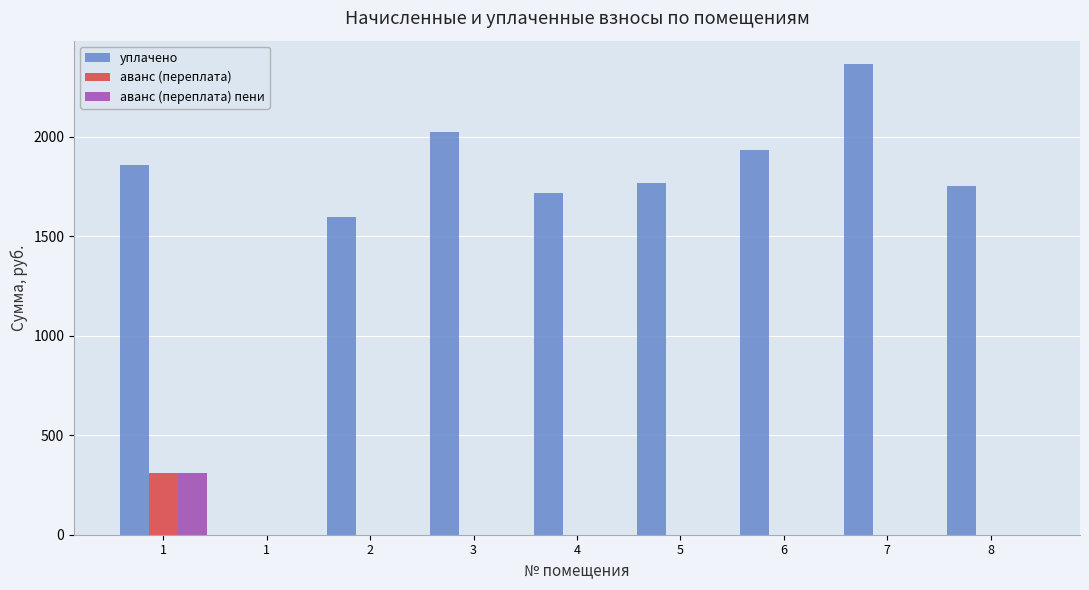

Rank the categories by аванс (переплата) value from lowest to highest.

1, 2, 3, 4, 5, 7, 8, 6, 1